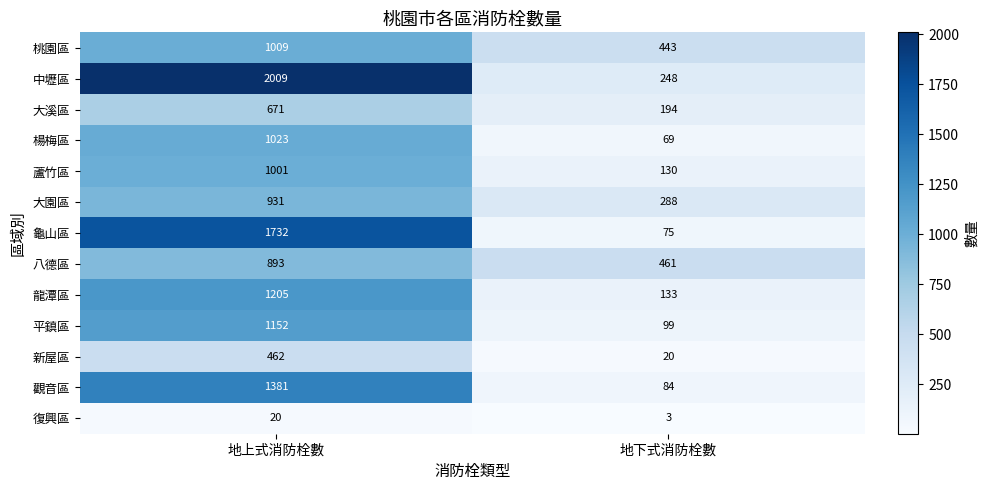

At how many categories does at least one series exceed 1081?

1